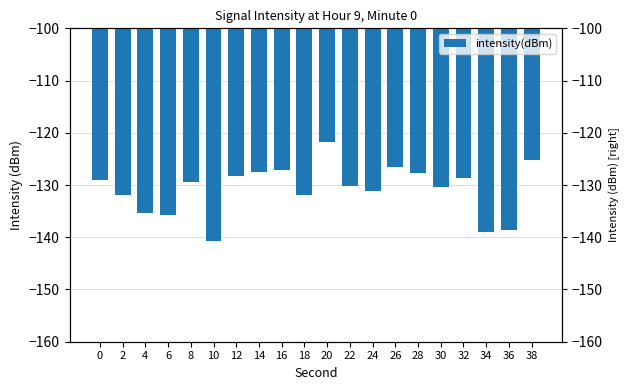

Which label corresponds to the smallest value in the chart?

10